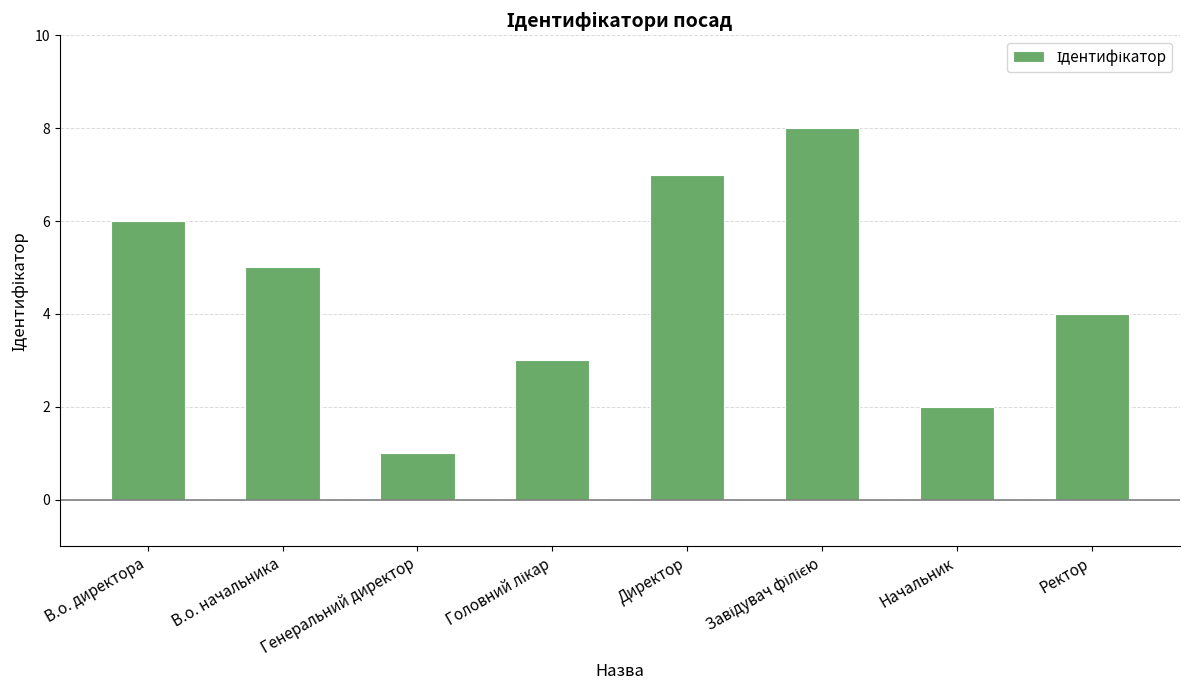

What is the change in value from Начальник to Ректор?

+2